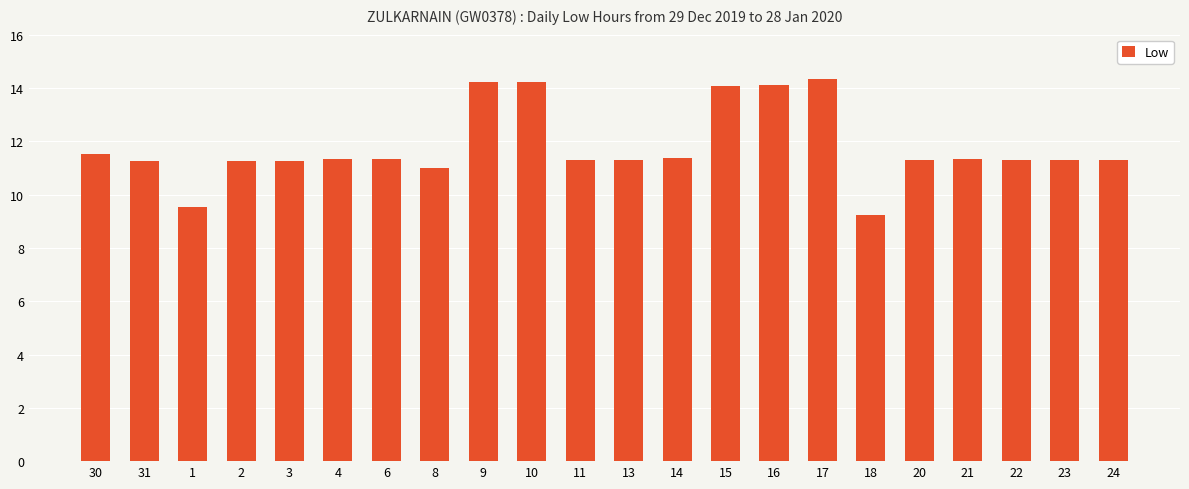

How many bars are there in total?

22